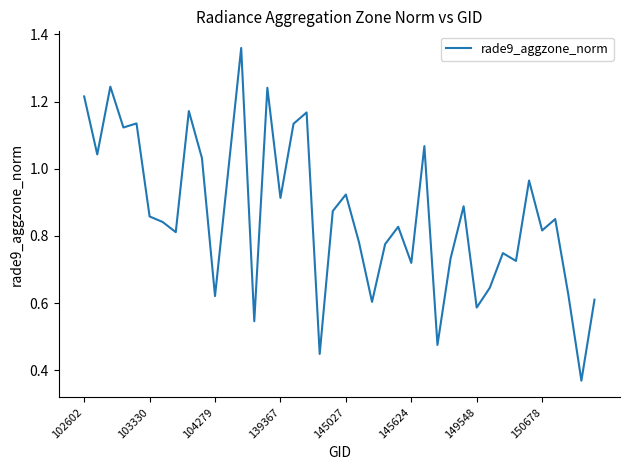

How many lines are shown in the chart?

1